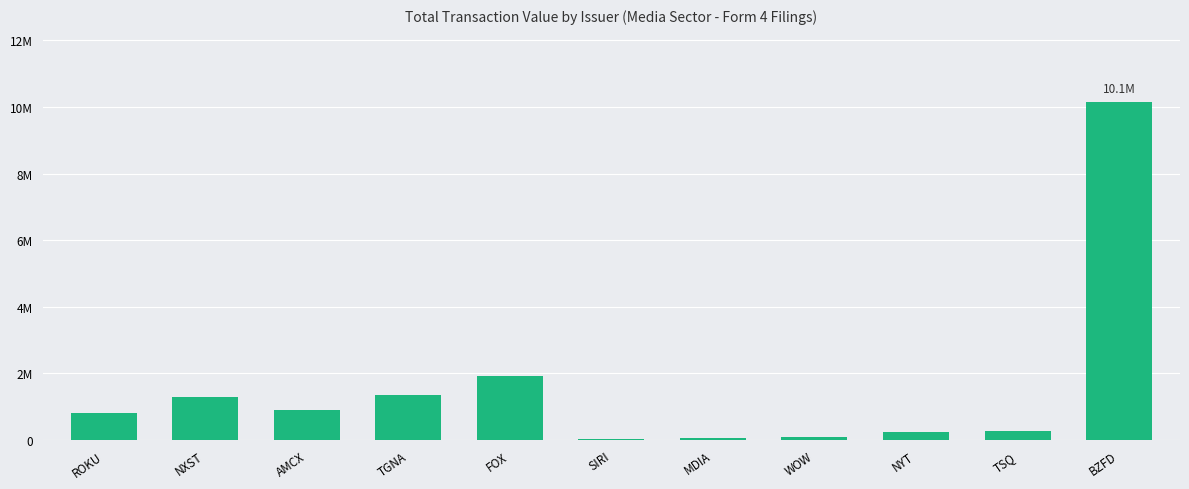

What position from the right is NXST?

10